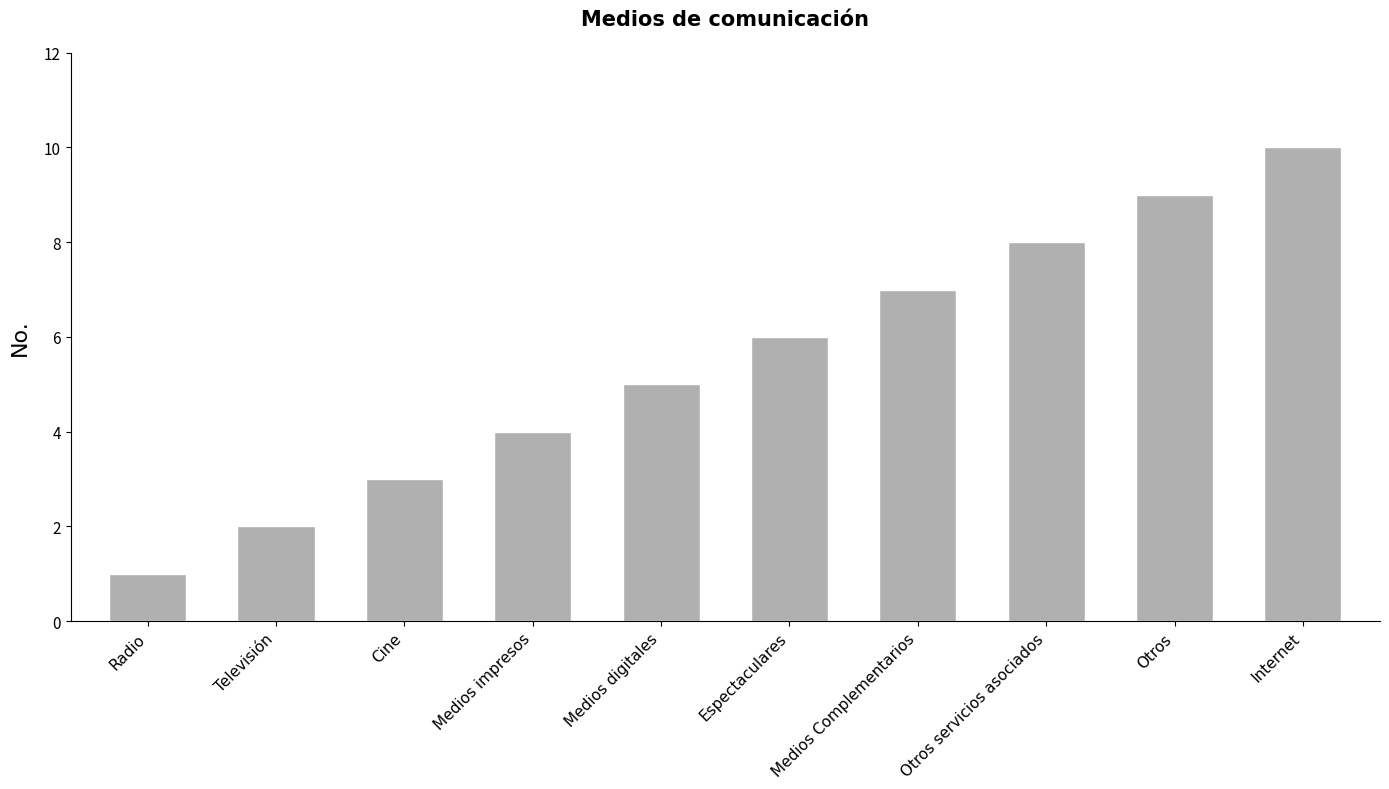

What is the label of the 7th bar from the left?

Medios Complementarios